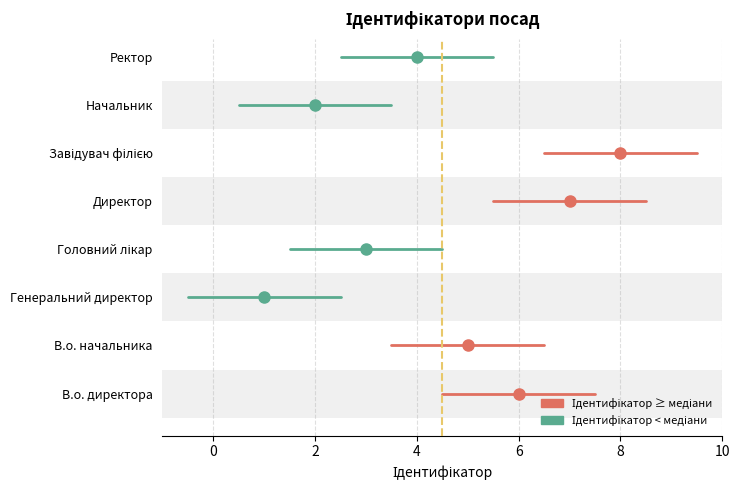

What is the sum of all values?

36